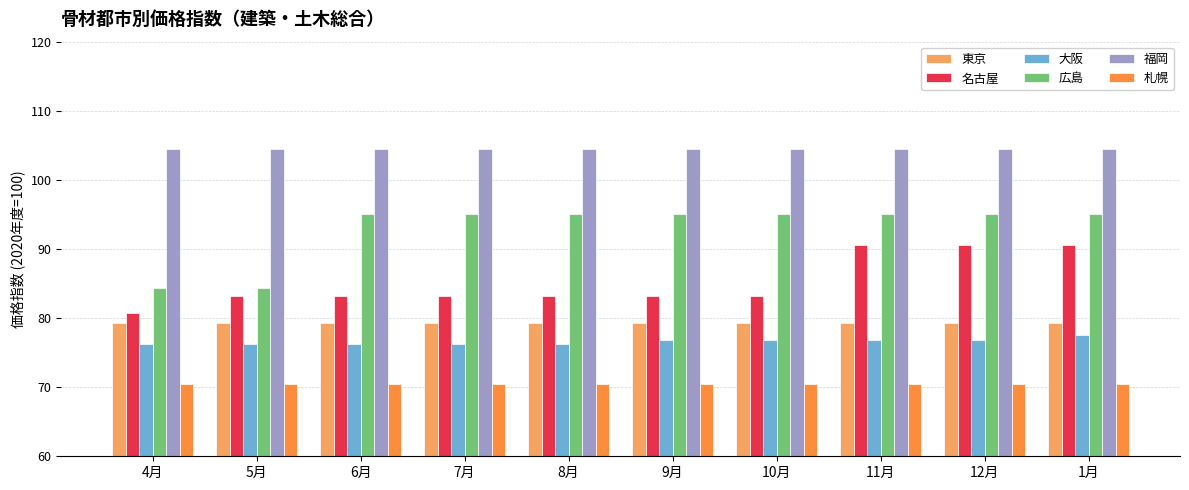

What is the value of the 東京 bar at the 6th from the left?

79.3